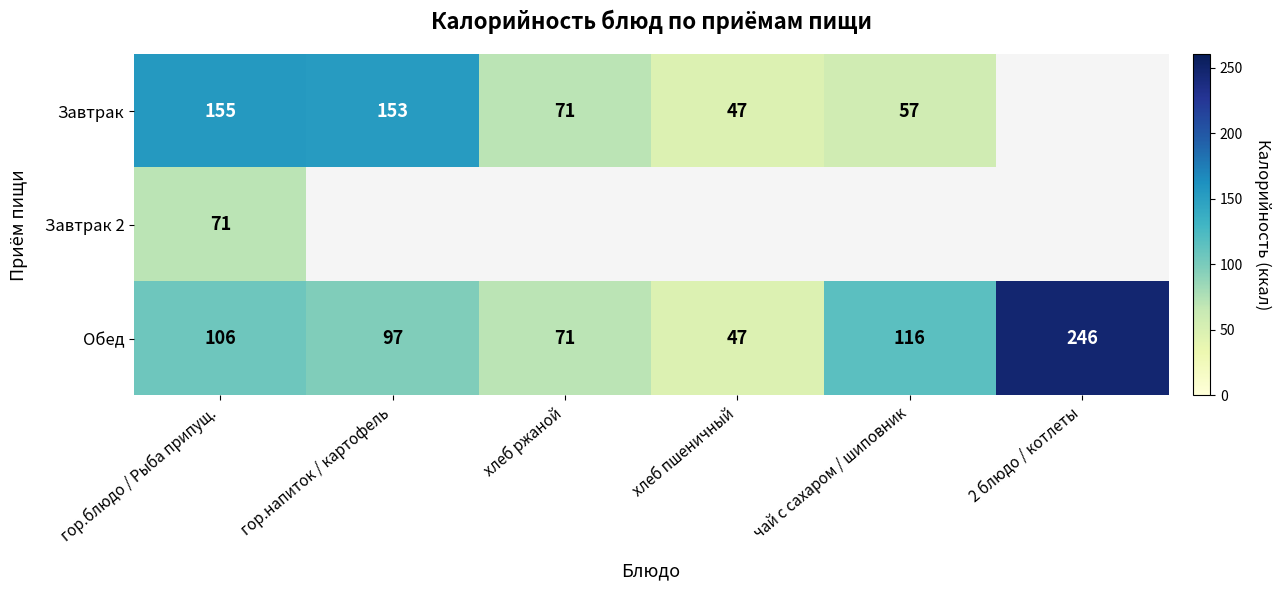

Rank the series at гор.блюдо / Рыба припущ. from highest to lowest value.

Завтрак, Обед, Завтрак 2